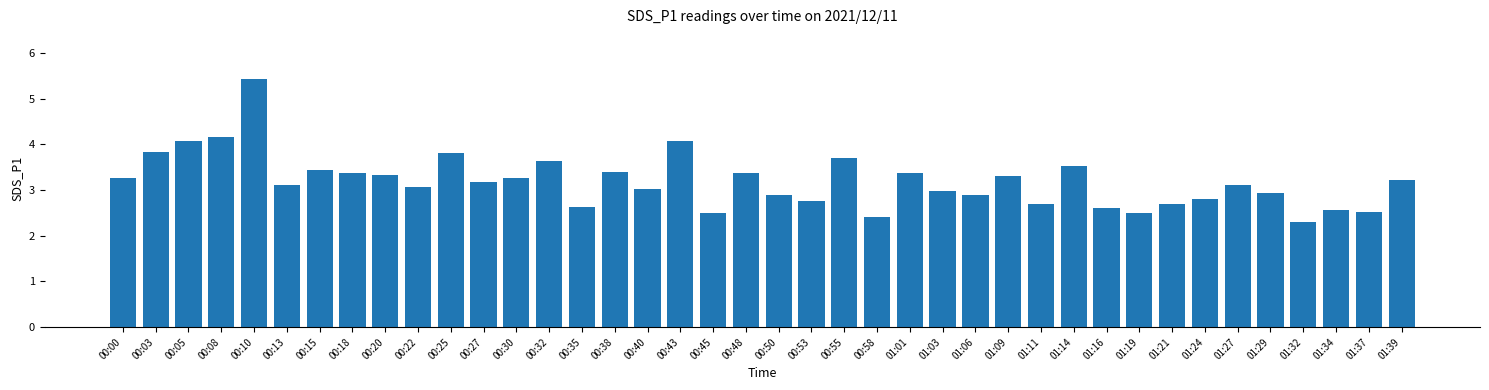

The value at 01:16 is 2.6. True or false?

True